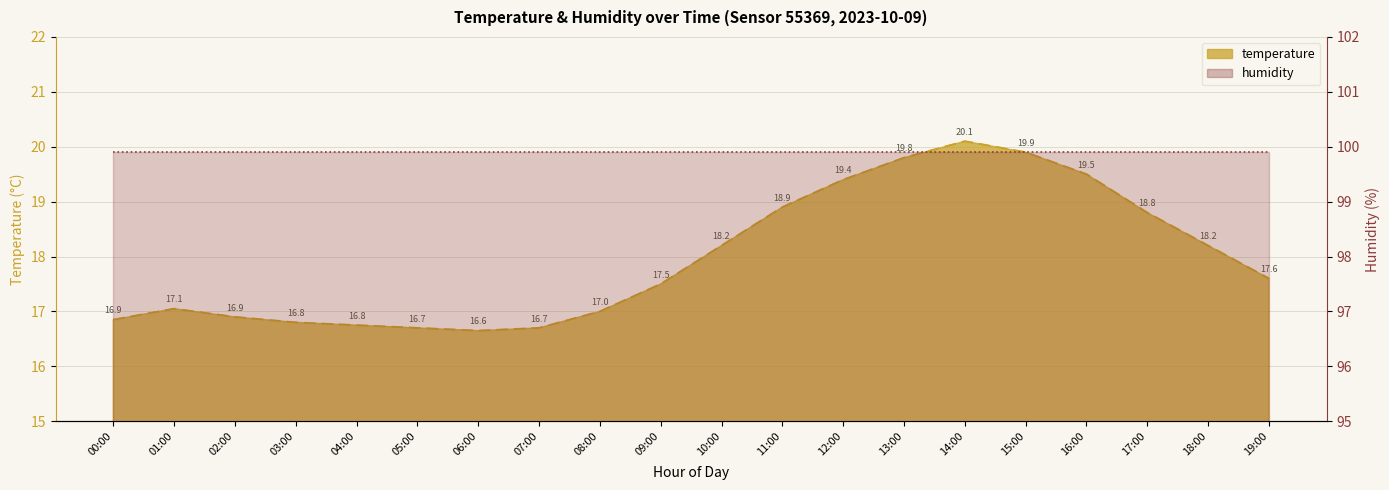

Is it true that the value at 10:00 is 18.2?

True